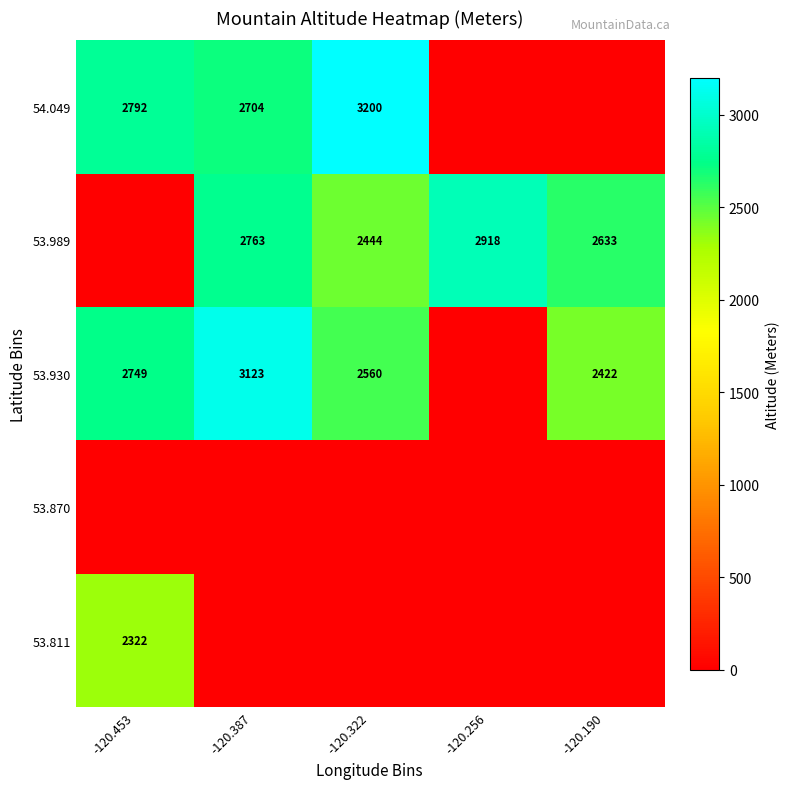

What is the sum of the 53.930 values at -120.322 and -120.190?

4982